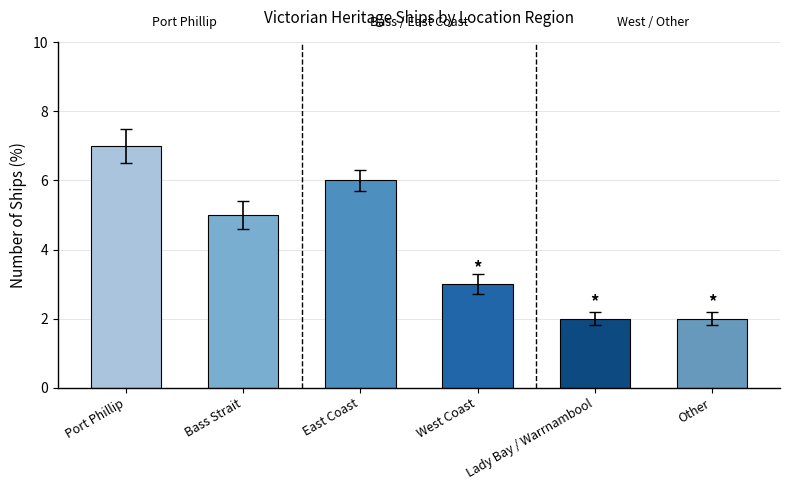

Count the values in the range 2 to 6.

5